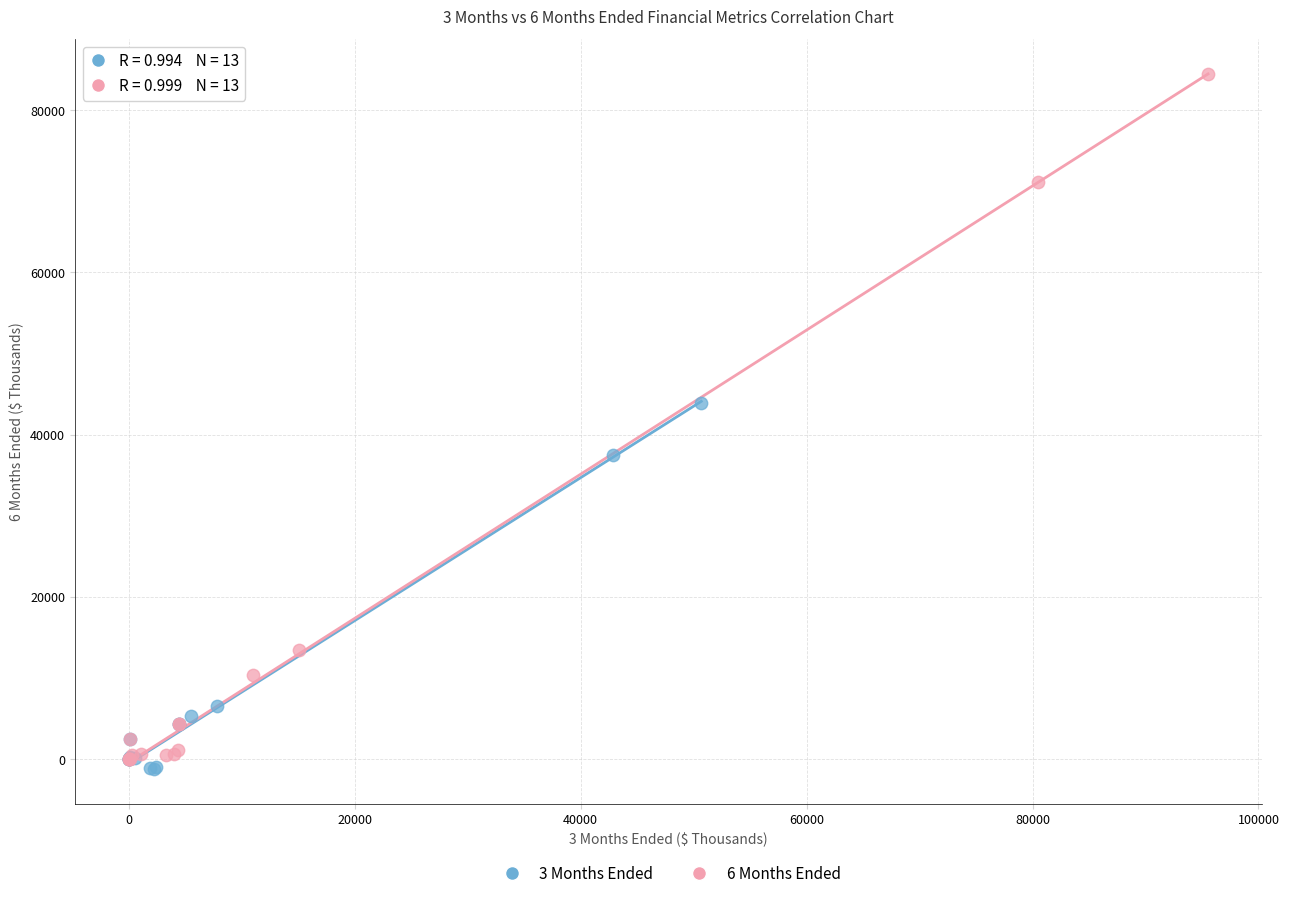

What are all the series names shown in the legend?

3 Months Ended, 6 Months Ended